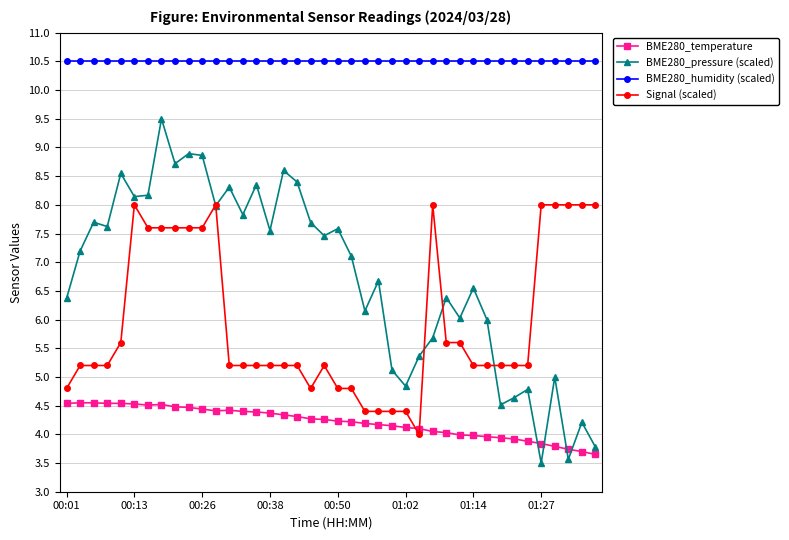

True or false: BME280_pressure (scaled) has more than 0 points higher than both neighbors.

True